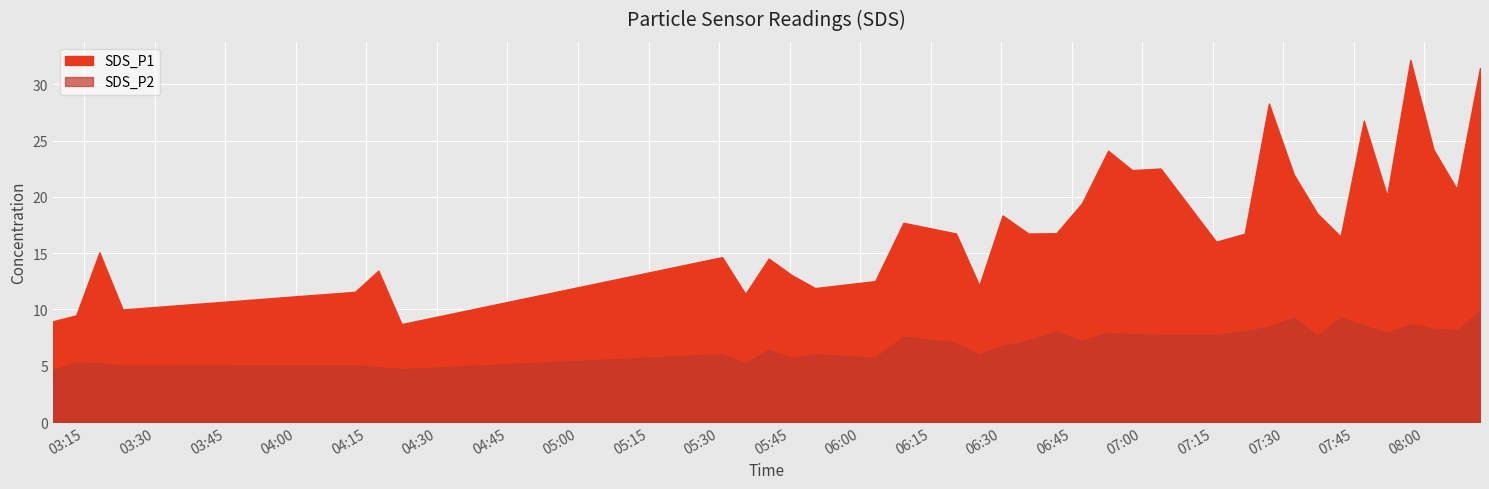

Reading left to right, transcribe all the data shown in this chart.

SDS_P1: 8.9	9.5	15.1	10.0	11.6	13.4	8.7	14.7	11.4	14.5	13.1	11.9	12.5	17.7	16.8	12.1	18.4	16.8	16.8	19.4	24.1	22.4	22.5	16.0	16.7	28.3	22.0	18.5	16.5	26.8	20.1	32.2	24.2	20.7	31.4
SDS_P2: 4.7	5.3	5.2	5.0	5.0	4.9	4.7	6.0	5.2	6.4	5.7	6.0	5.7	7.6	7.0	6.0	6.8	7.2	8.0	7.2	7.9	7.8	7.8	7.8	8.1	8.4	9.3	7.7	9.3	8.6	7.9	8.7	8.3	8.1	9.9